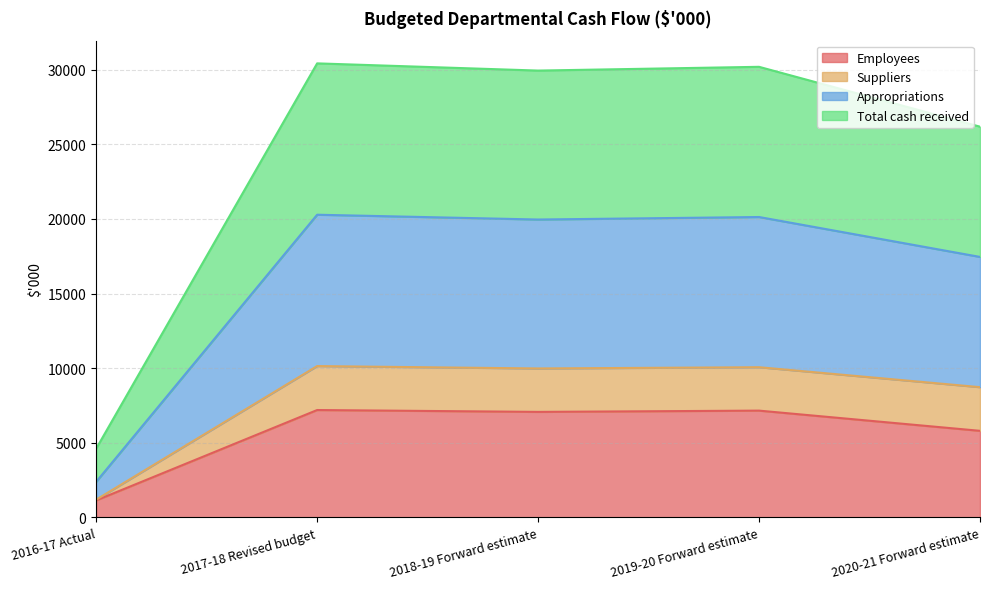

True or false: Appropriations and Suppliers intersect in this chart.

False